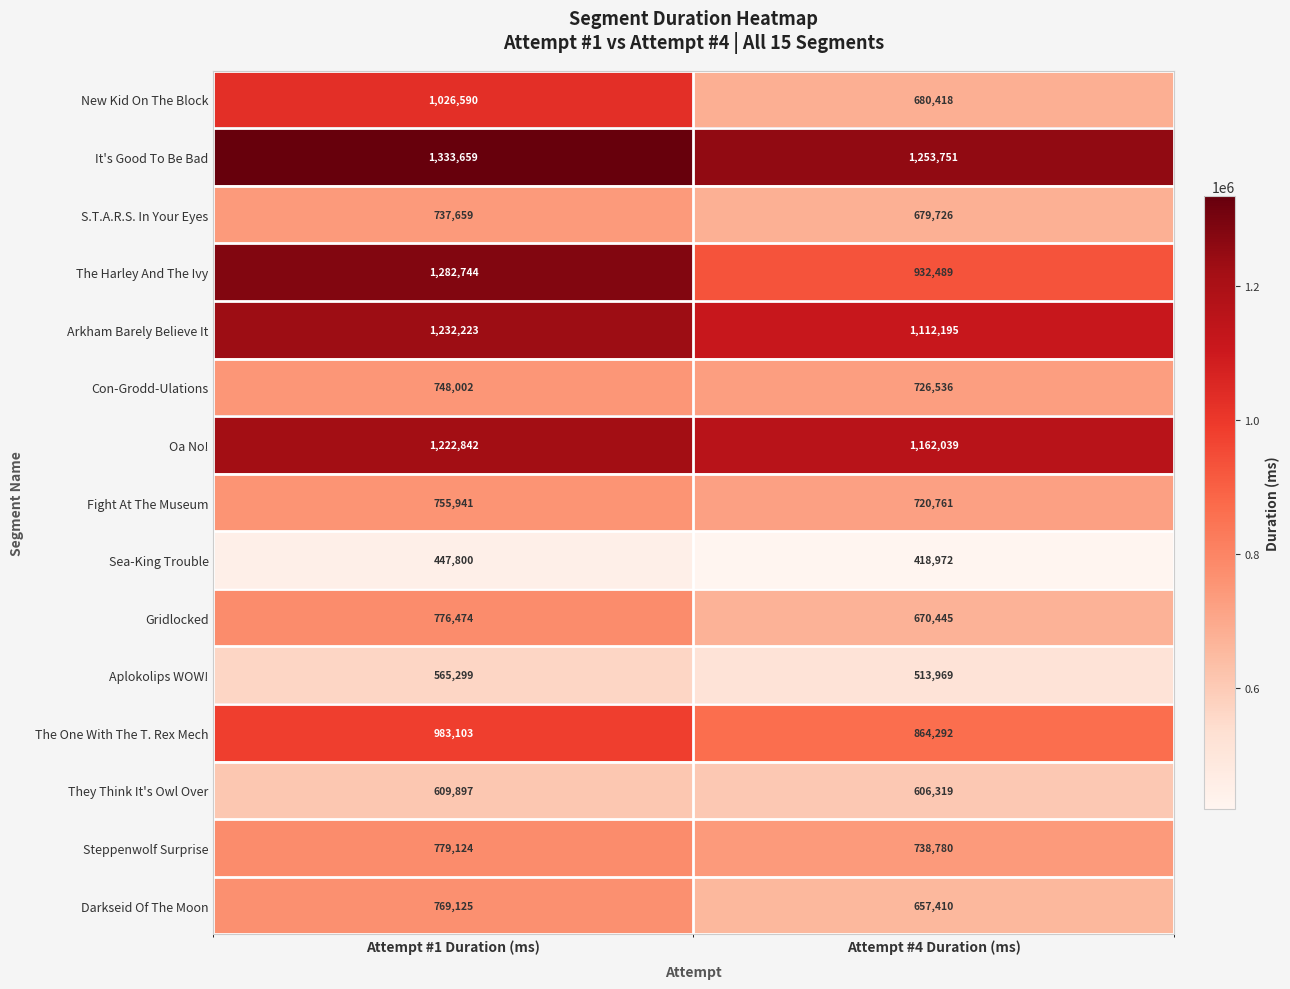

What is the total value across all series at Attempt #4 Duration (ms)?

11738102